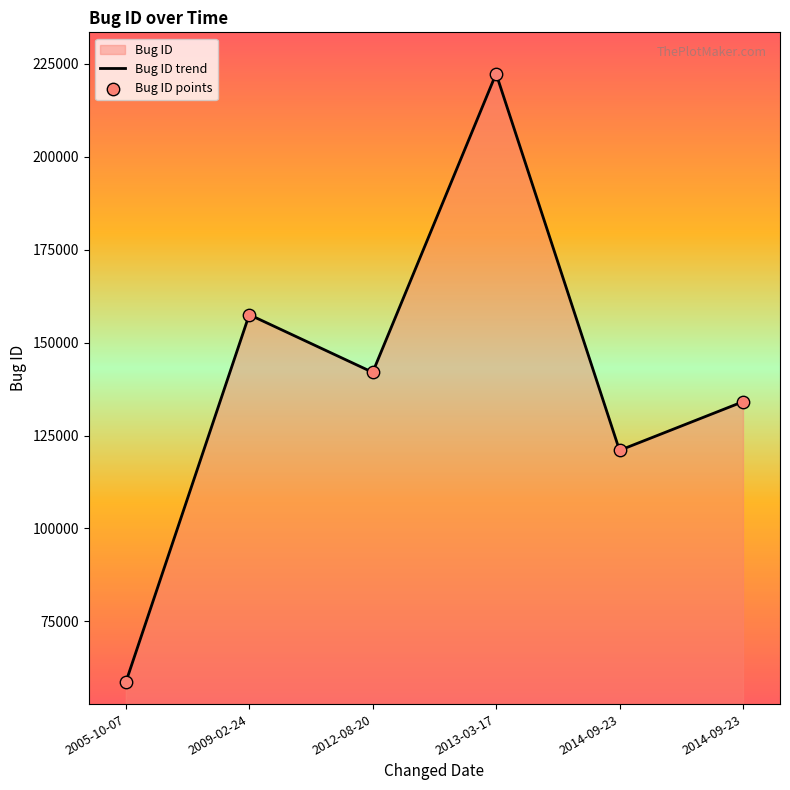

What is the total value across all series at 2014-09-23?

242032